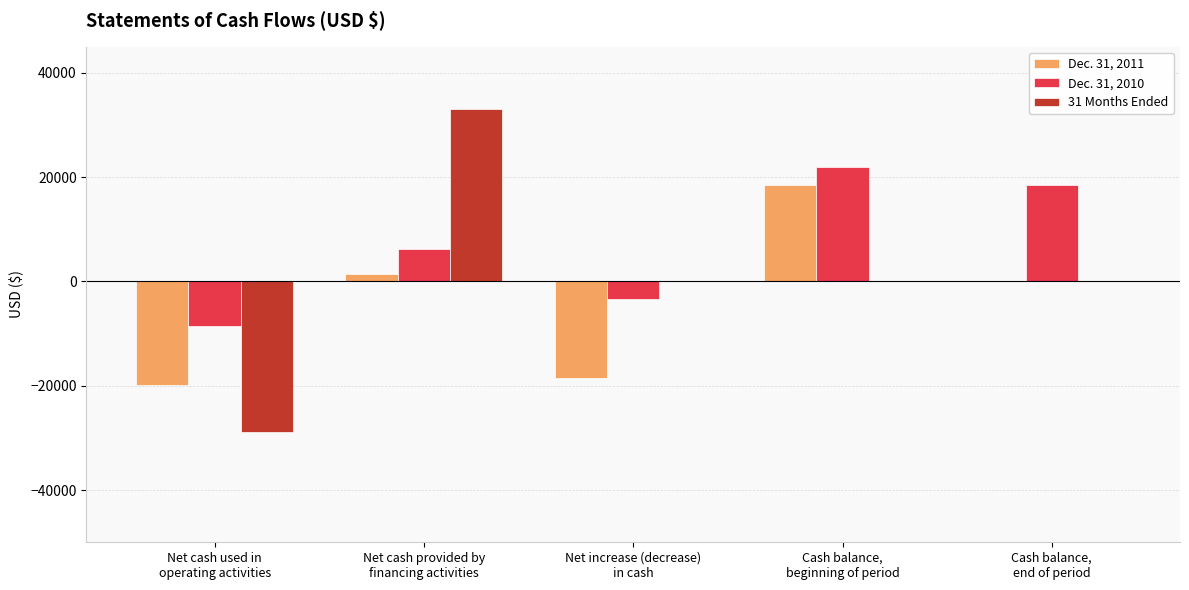

Which series has the largest total across all categories?

Dec. 31, 2010